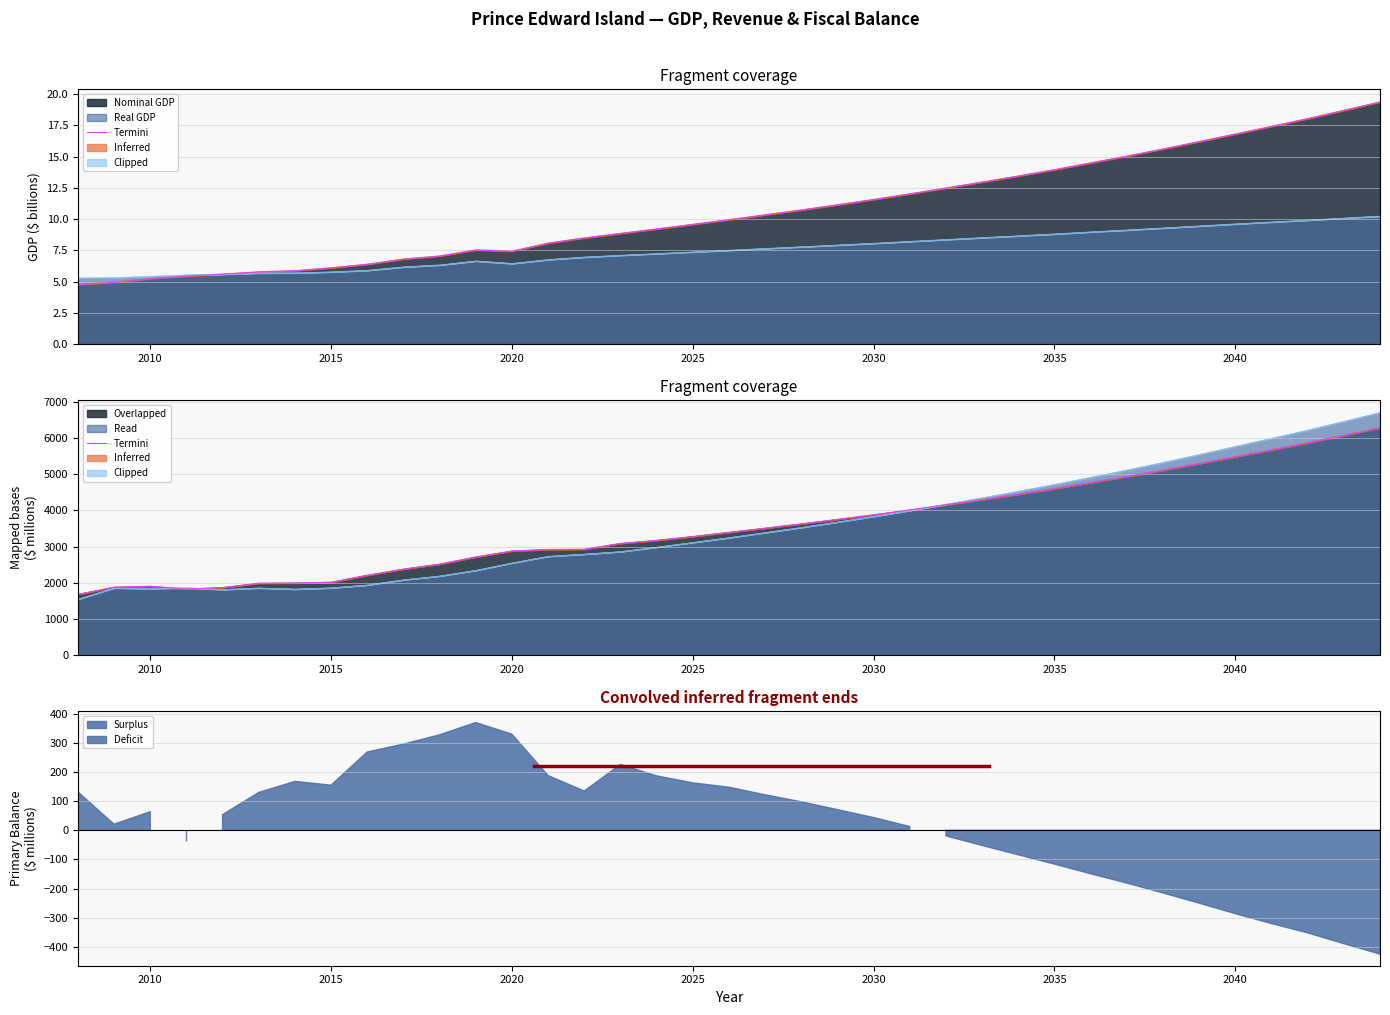

The value of Overlapped at 2030 is 1623. True or false?

False